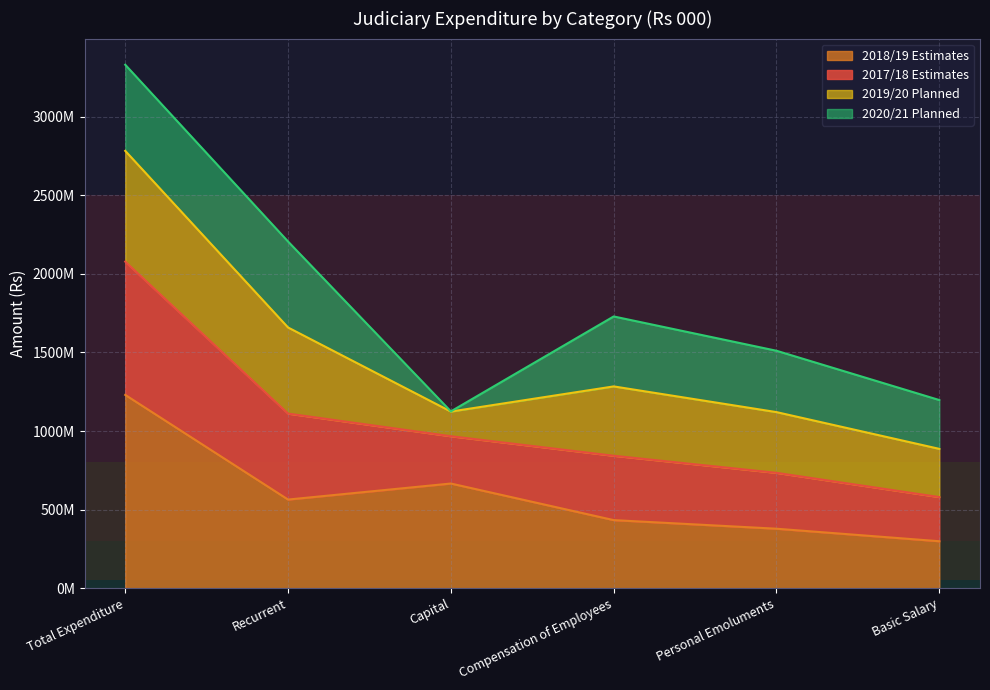

The 2018/19 Estimates series shows 564000000 at Recurrent. True or false?

True